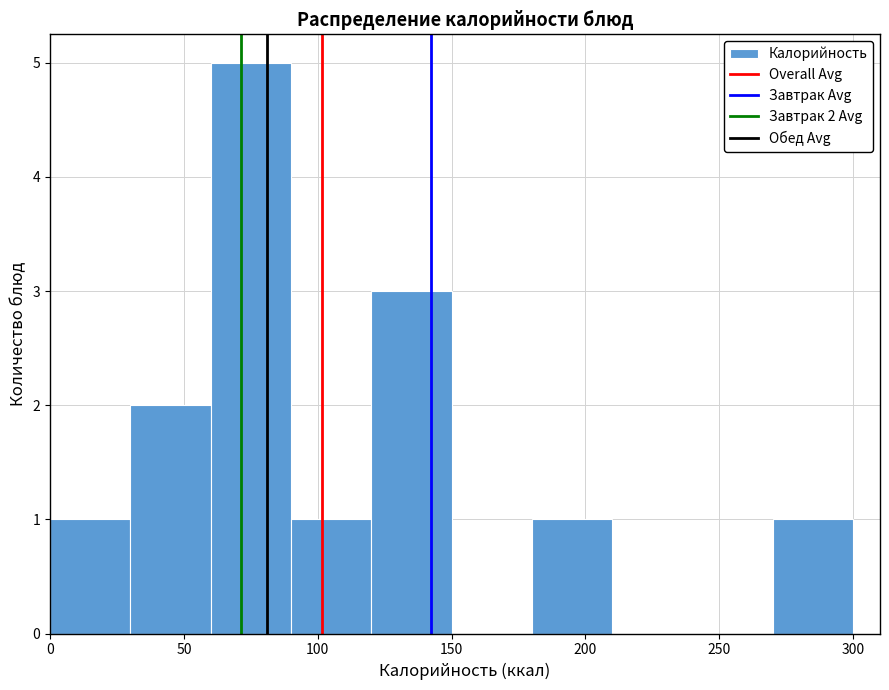

Which range on the x-axis has the tallest bar?

60 to 90